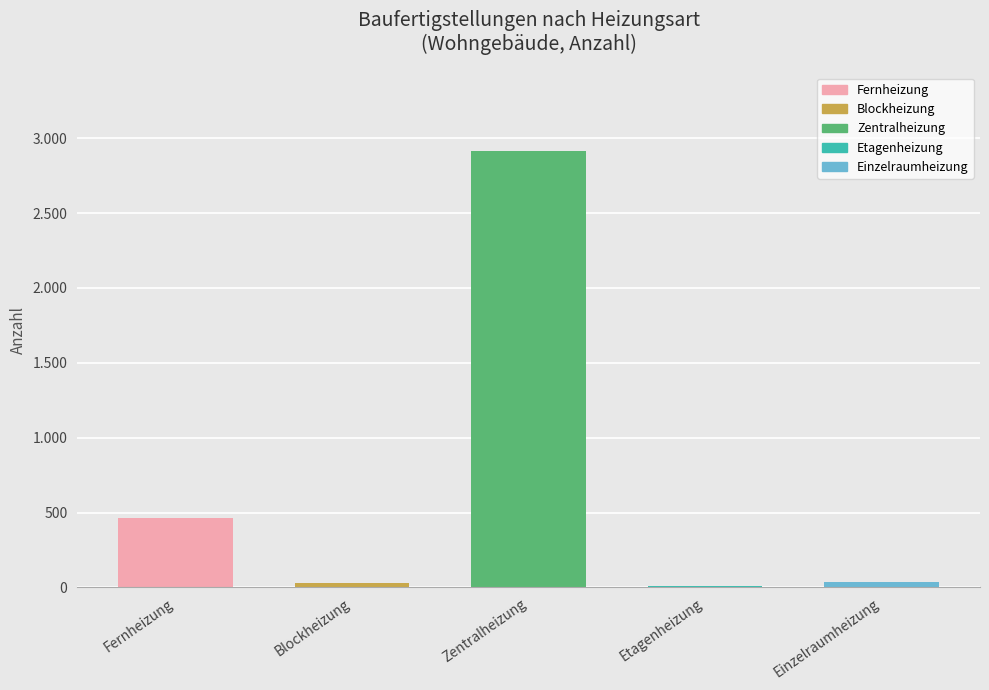

Is it true that the value at Blockheizung is 52?

False